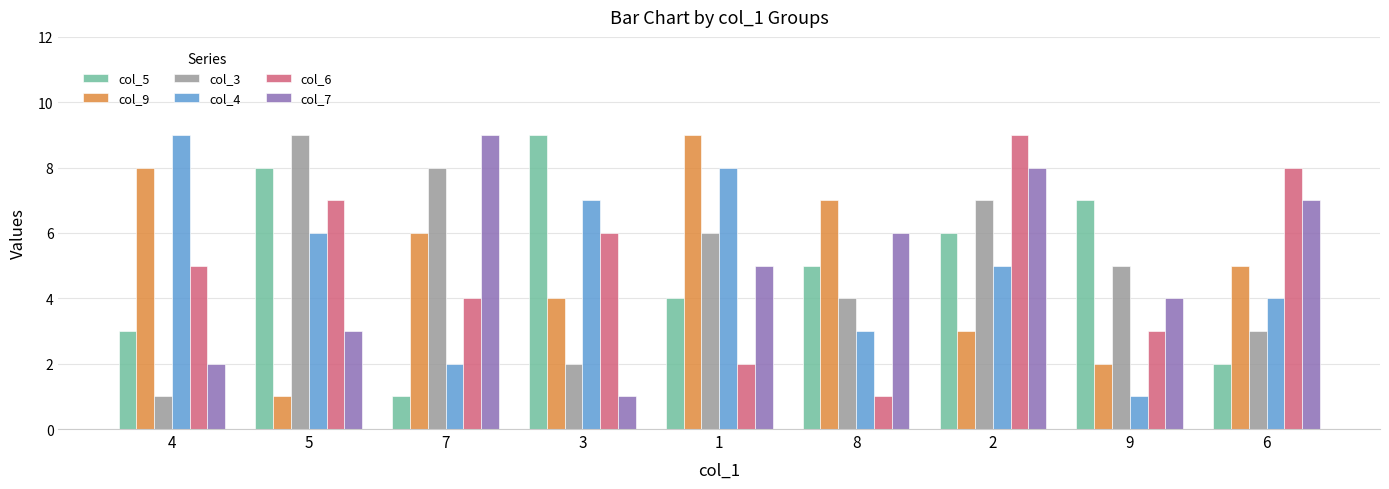

The value of col_3 at 9 is 5. True or false?

True